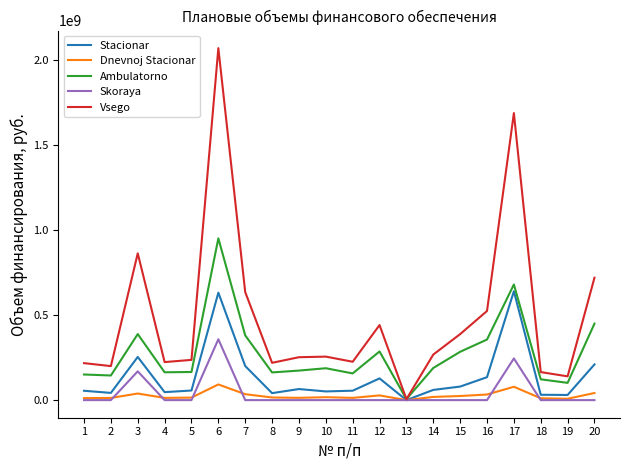

At which category is the sum across all series the highest?

6